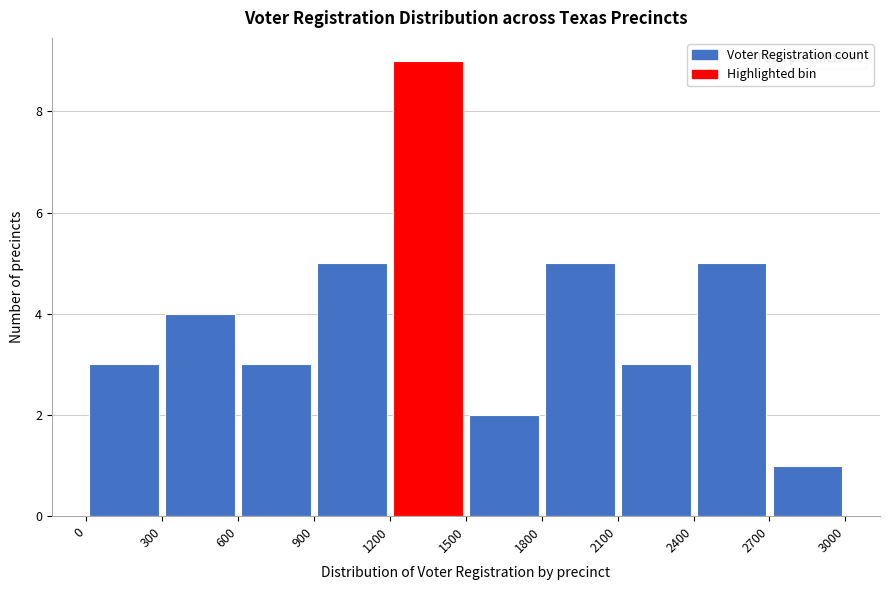

Which range on the x-axis has the tallest bar?

1200 to 1500